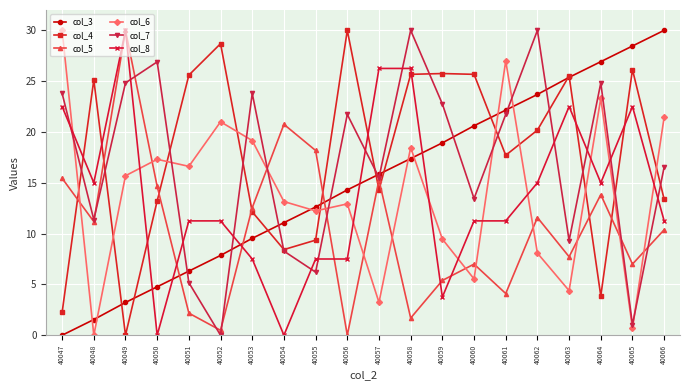

What is the total value across all series at 40048?

64.2